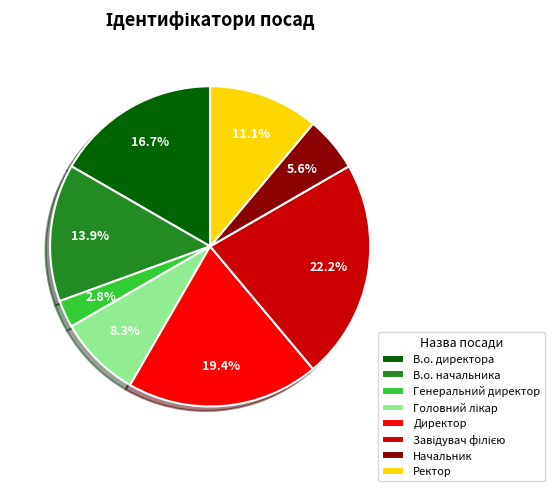

What is the smallest slice in the pie chart?

Генеральний директор